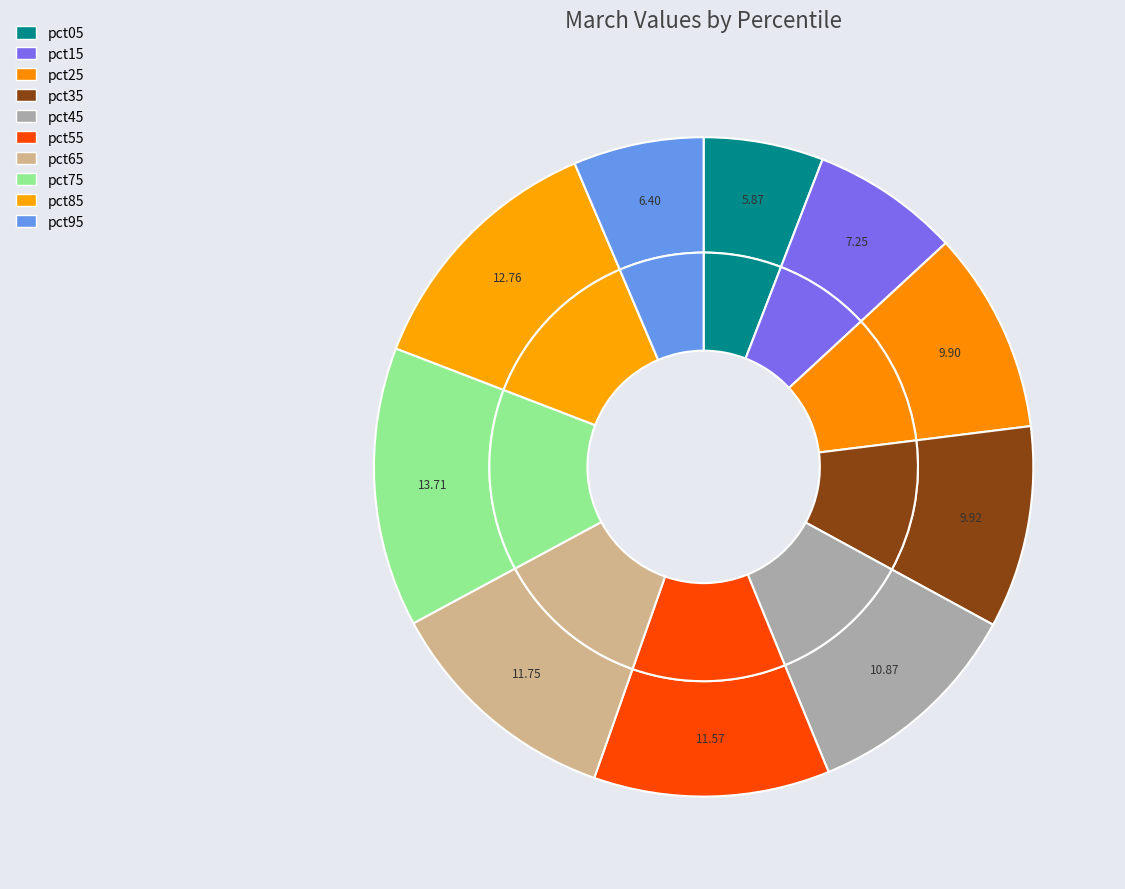

Which has a higher value, pct65 or pct15?

pct65